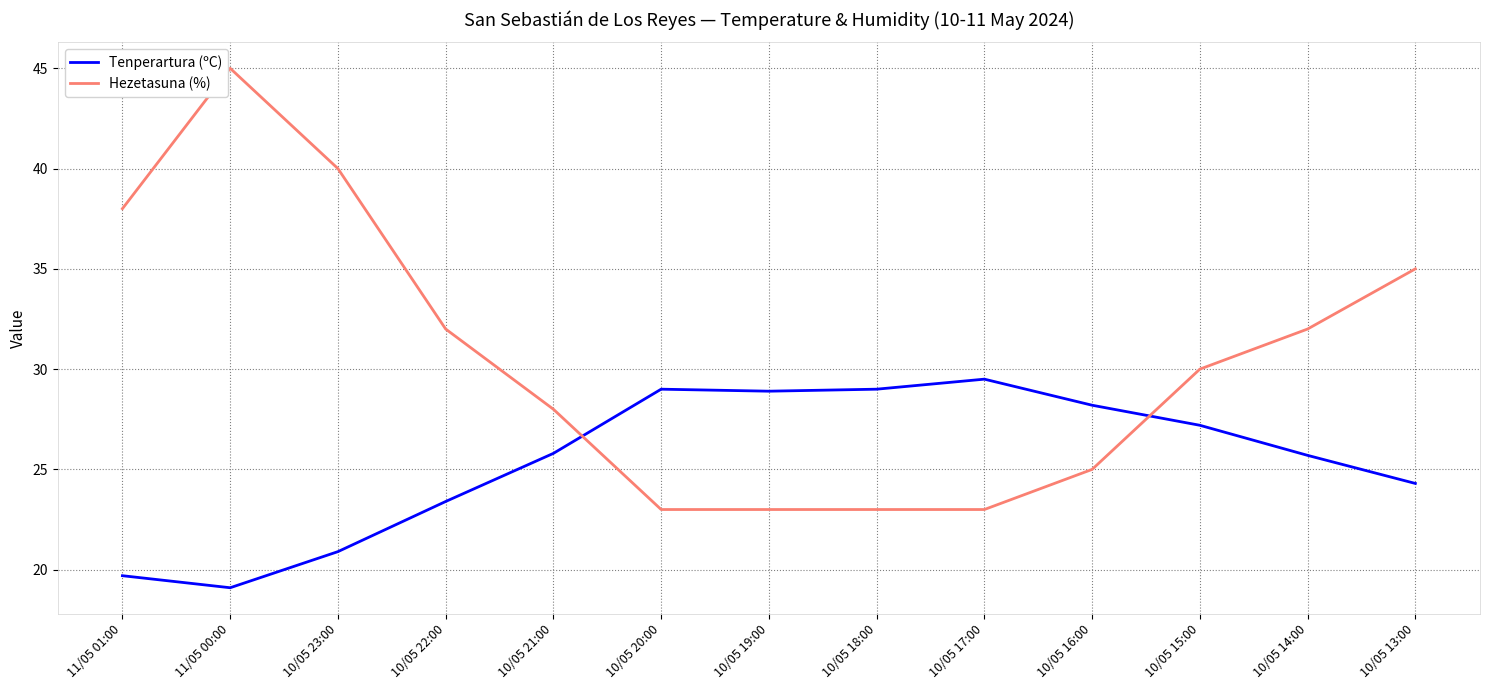

What position from the left is 10/05 17:00?

9